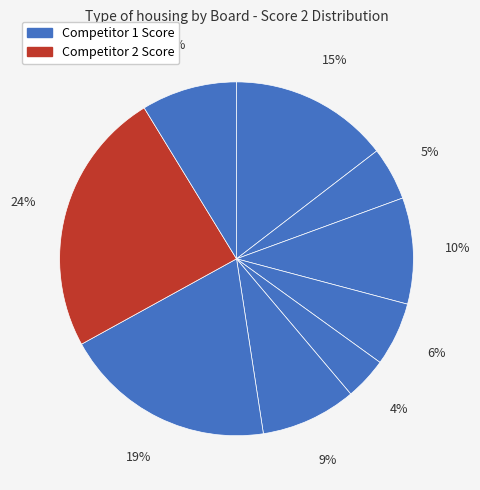

How many segments does this pie chart have?

9